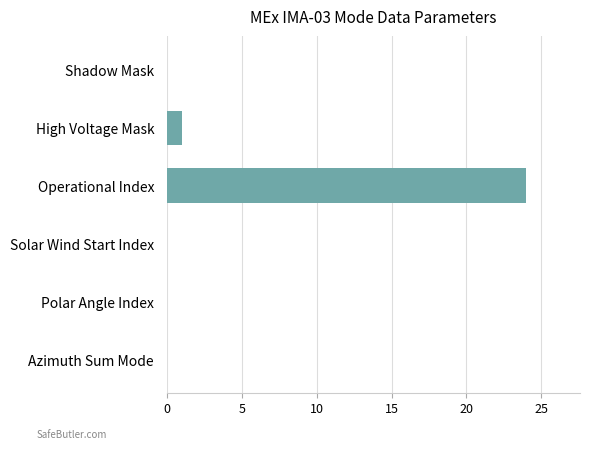

What is the average value?

4